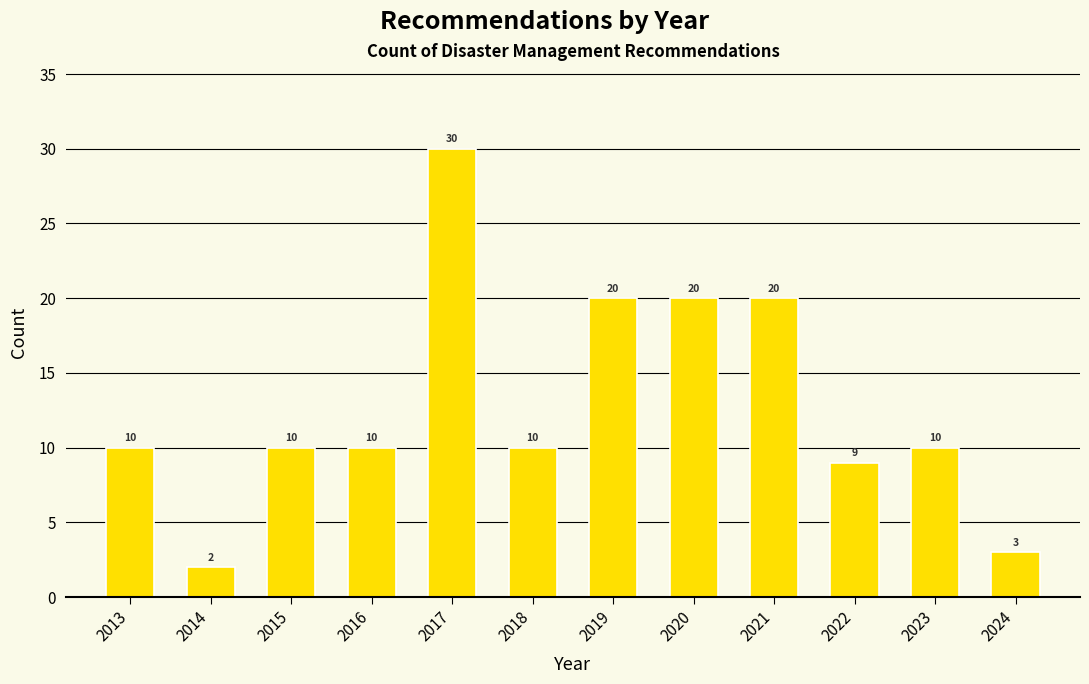

Reading left to right, what are all the values shown in this chart?

10	2	10	10	30	10	20	20	20	9	10	3